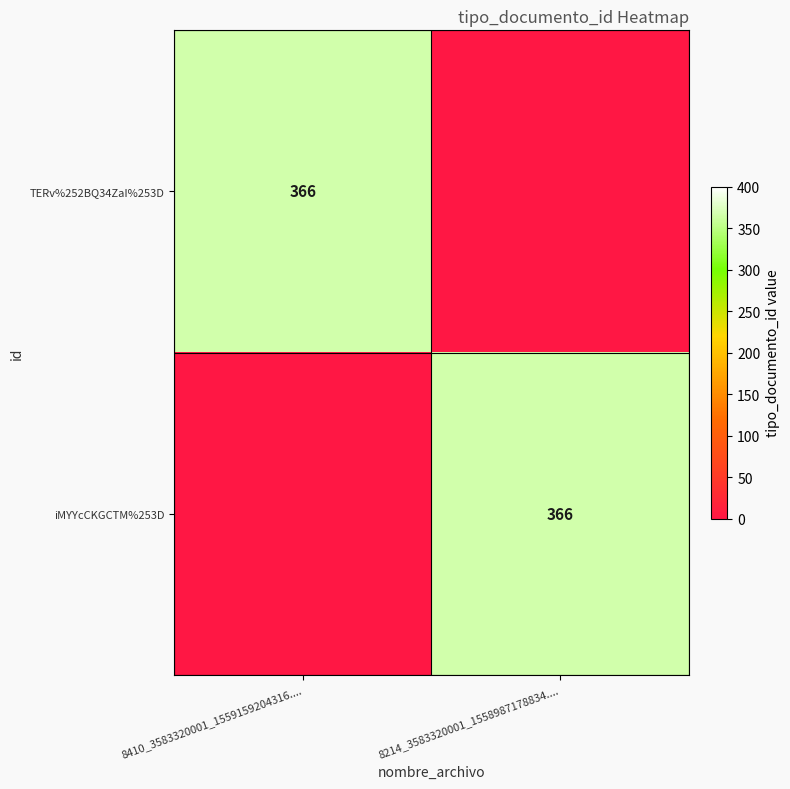

True or false: TERv%252BQ34ZaI%253D has a value of 648 at 8410_3583320001_1559159204316.....

False